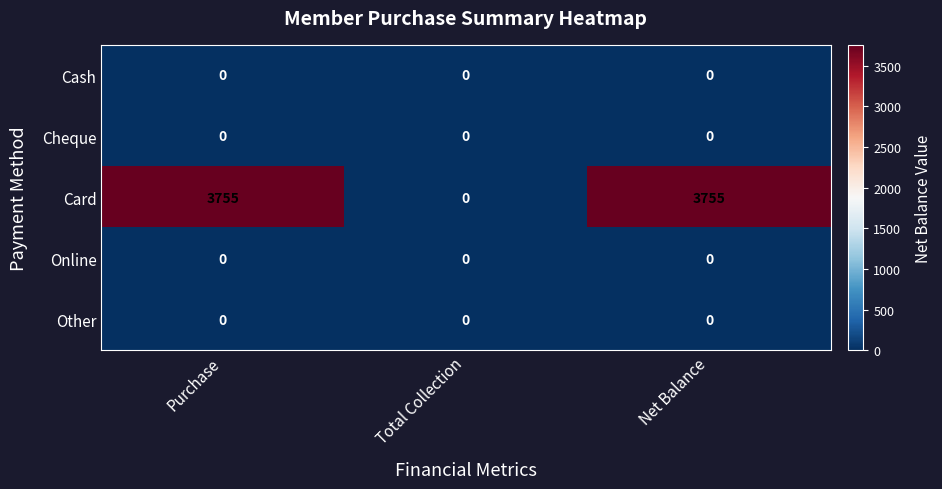

Which series has the largest total across all categories?

Card